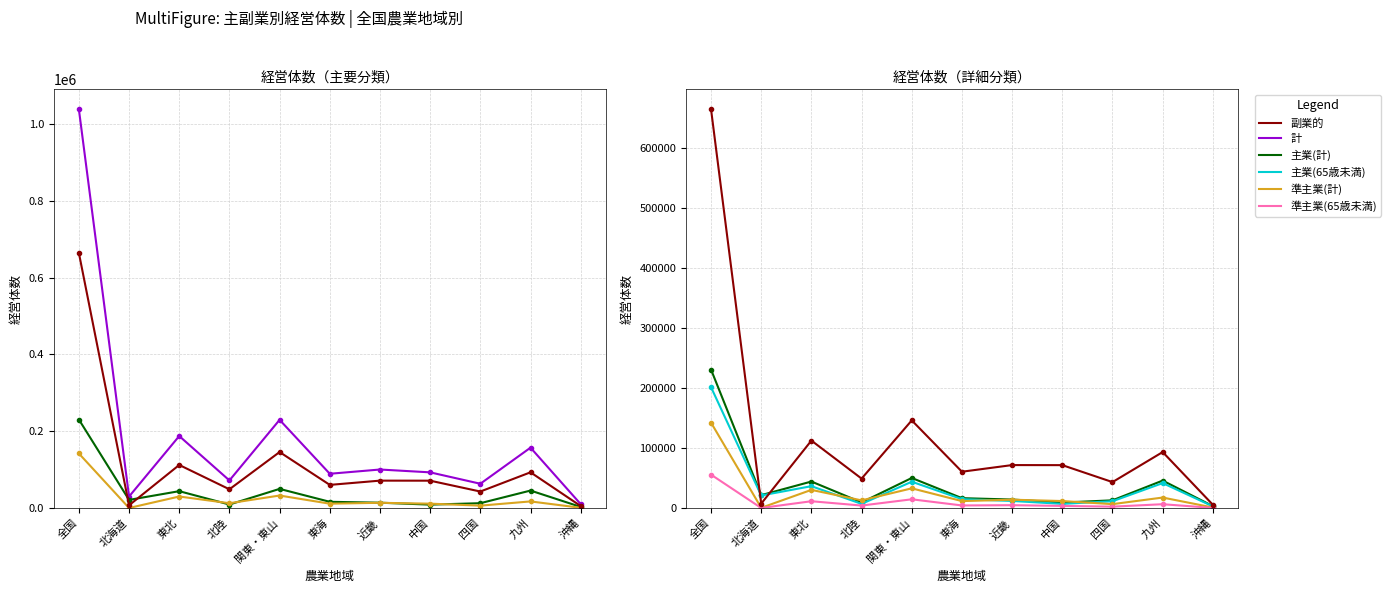

Is this an area chart (filled region under the line)?

No